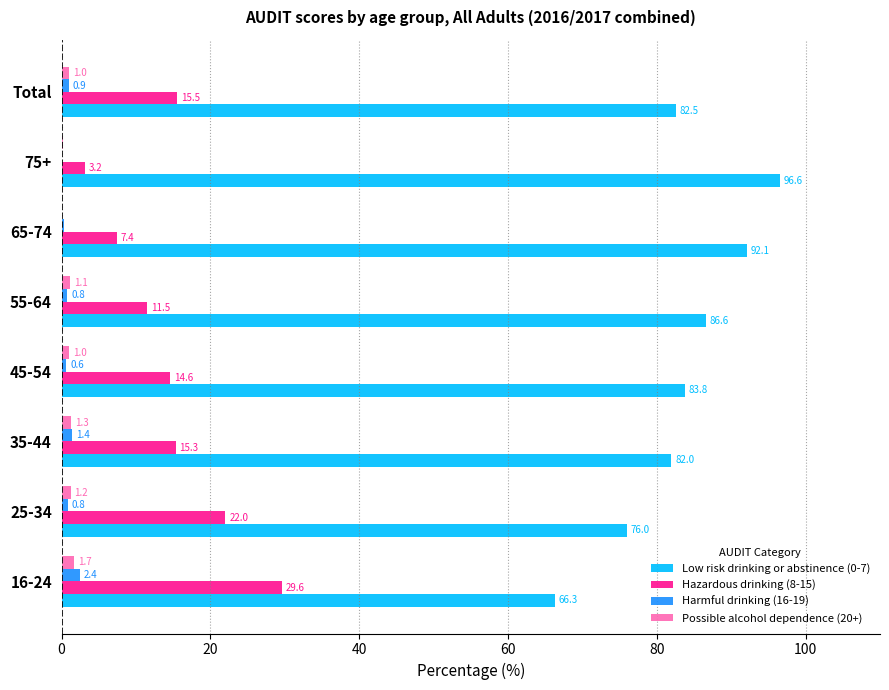

What is the sum of the Low risk drinking or abstinence (0-7) values at 75+ and 35-44?

178.6